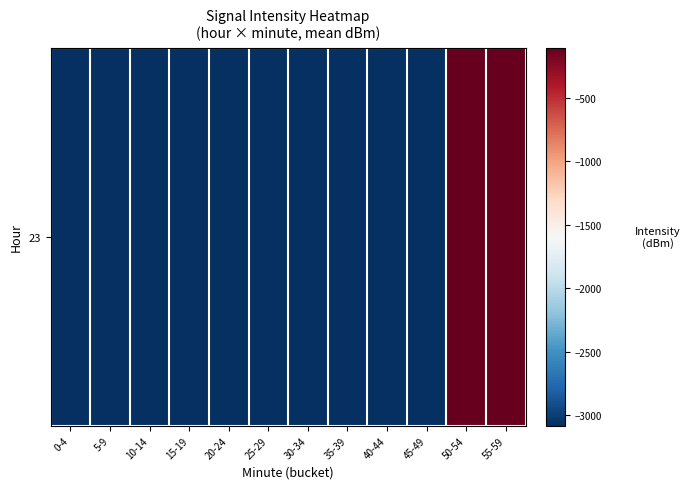

Between 20-24 and 0-4, which is larger?

20-24